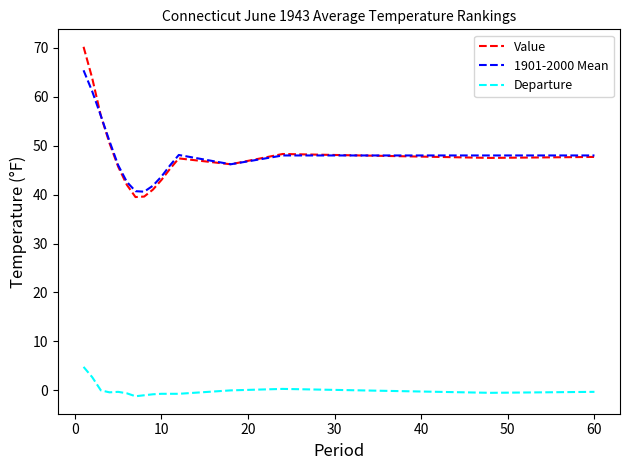

What is the difference between the second highest and minimum values in the Value series?

24.3